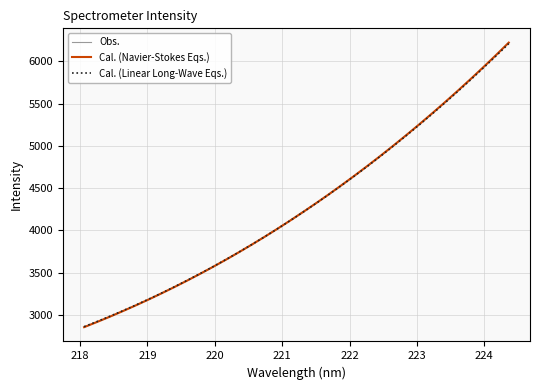

What is the minimum value for Cal. (Linear Long-Wave Eqs.)?

2860.2